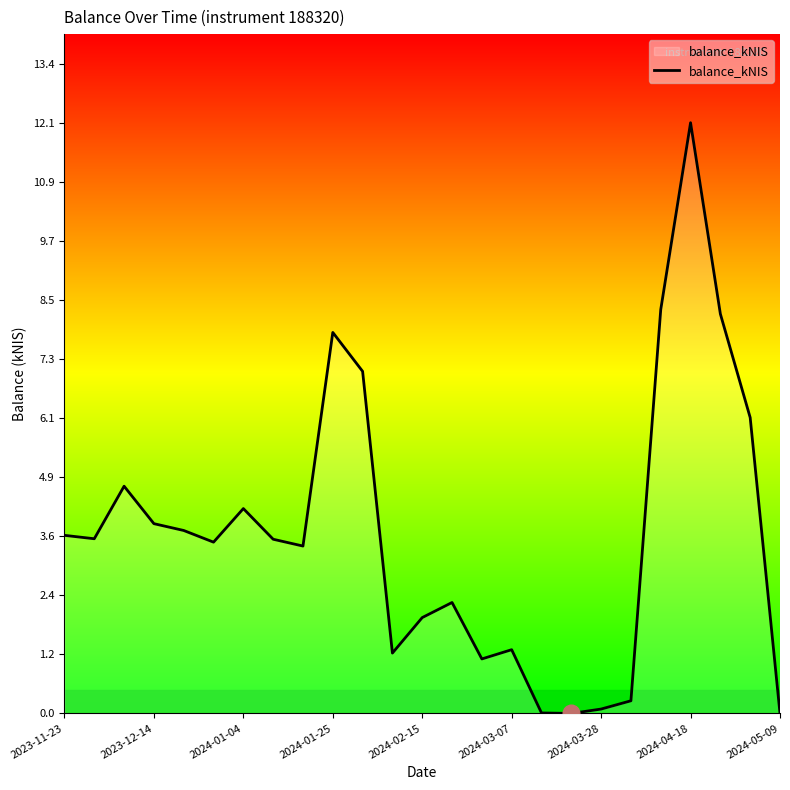

What is the maximum value shown in the chart?

12.1